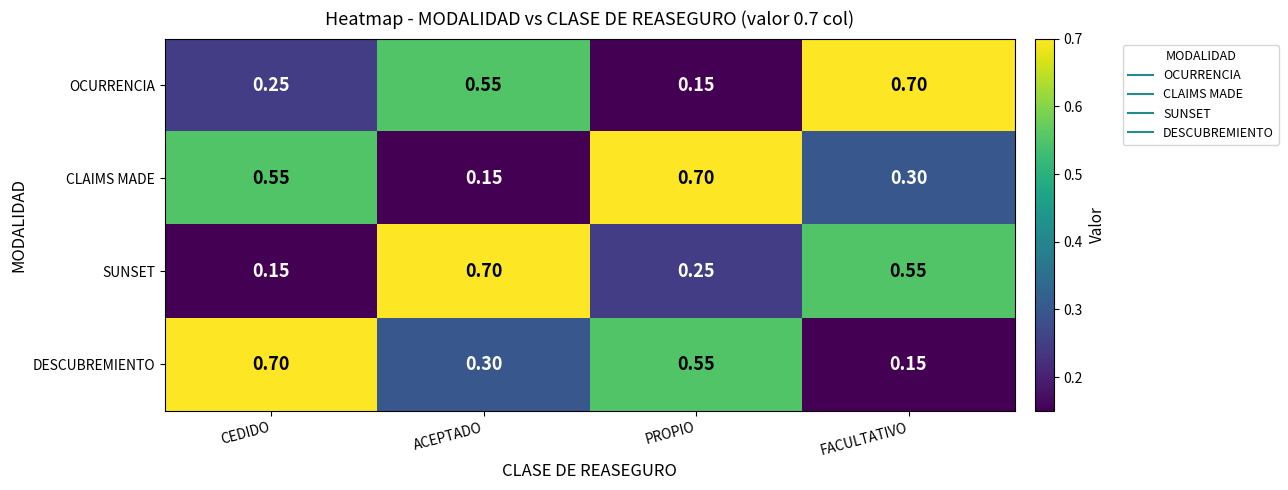

Rank the series at FACULTATIVO from lowest to highest value.

DESCUBREMIENTO, CLAIMS MADE, SUNSET, OCURRENCIA